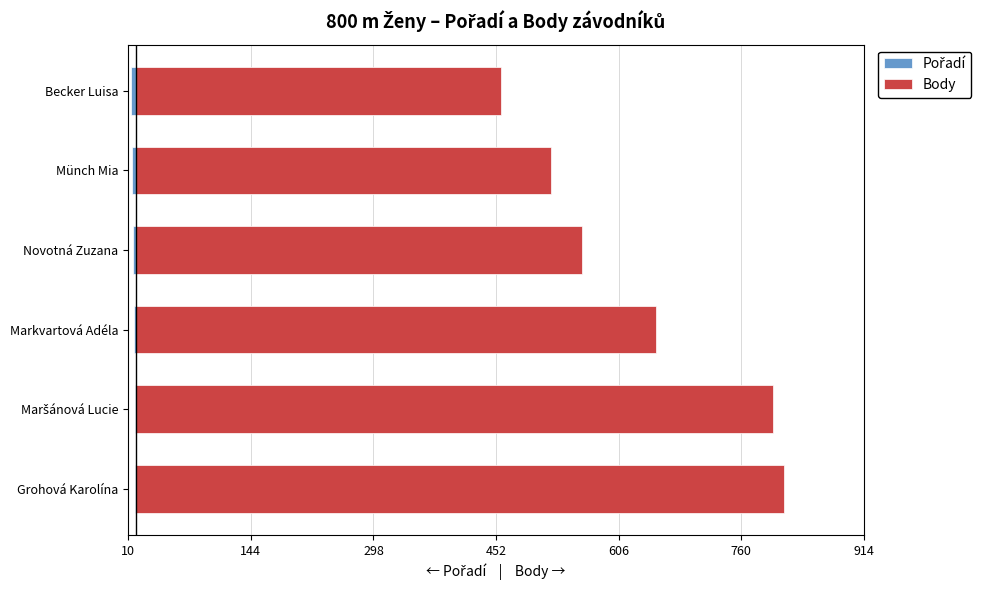

What is the spread (max minus min) of values at Münch Mia?

526